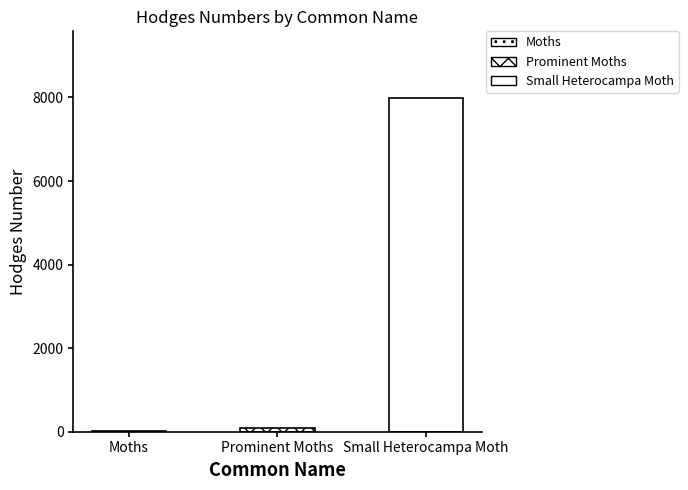

Reading left to right, extract all data points from this chart.

Moths=29.0	Prominent Moths=93.1	Small Heterocampa Moth=7985.0